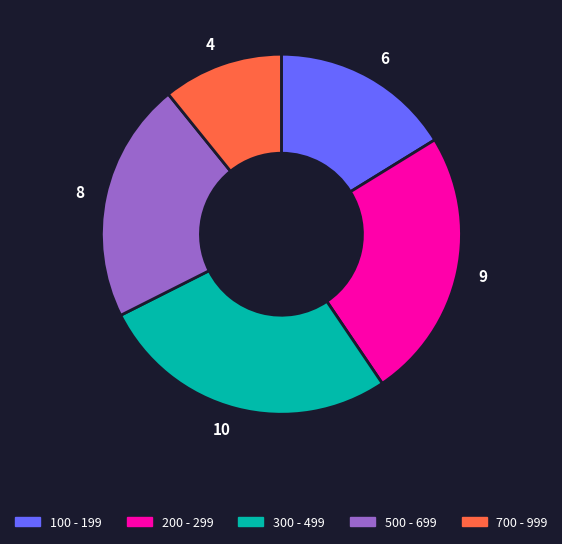

Combined, do 500 - 699 and 700 - 999 account for over 50%?

No